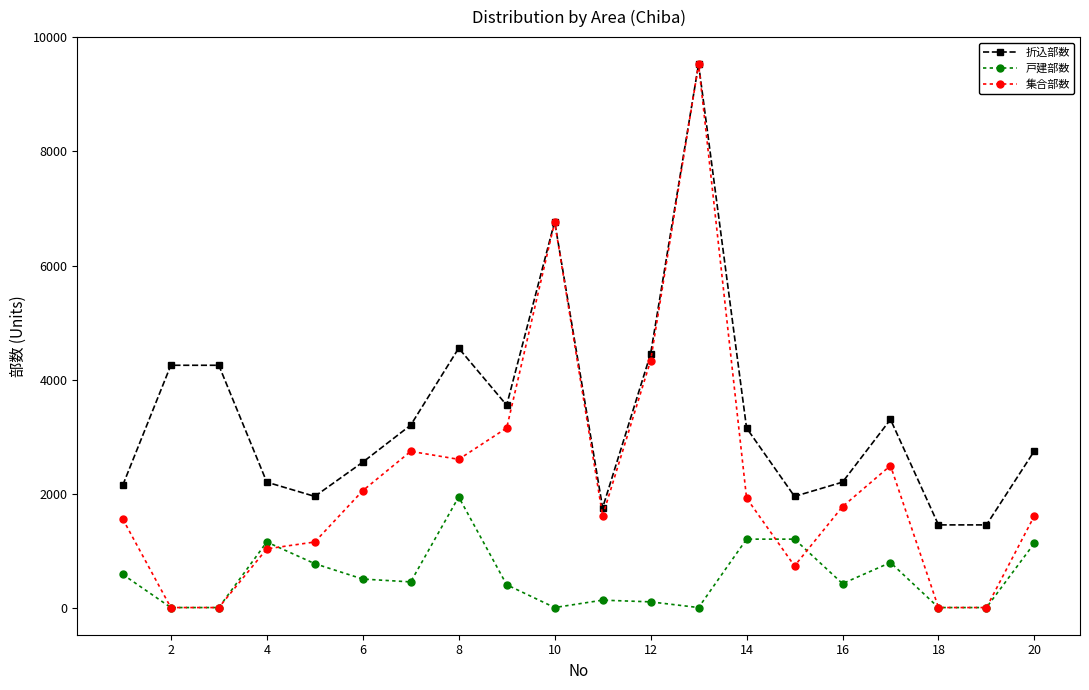

Rank the series by their average value, from highest to lowest.

折込部数, 集合部数, 戸建部数